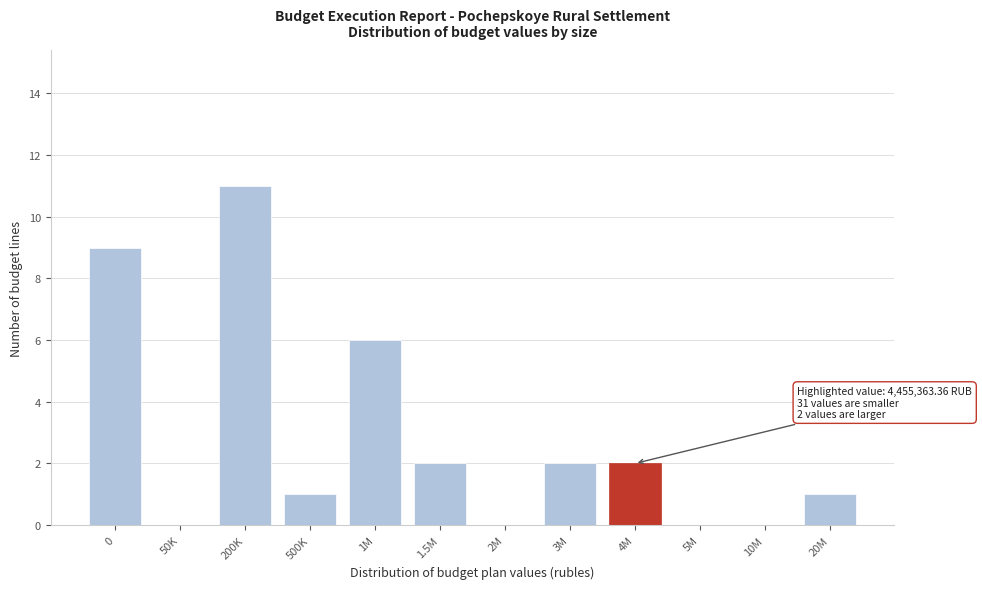

Reading left to right, extract all data points from this chart.

0=9	50K=0	200K=11	500K=1	1M=6	1.5M=2	2M=0	3M=2	4M=2	5M=0	10M=0	20M=1